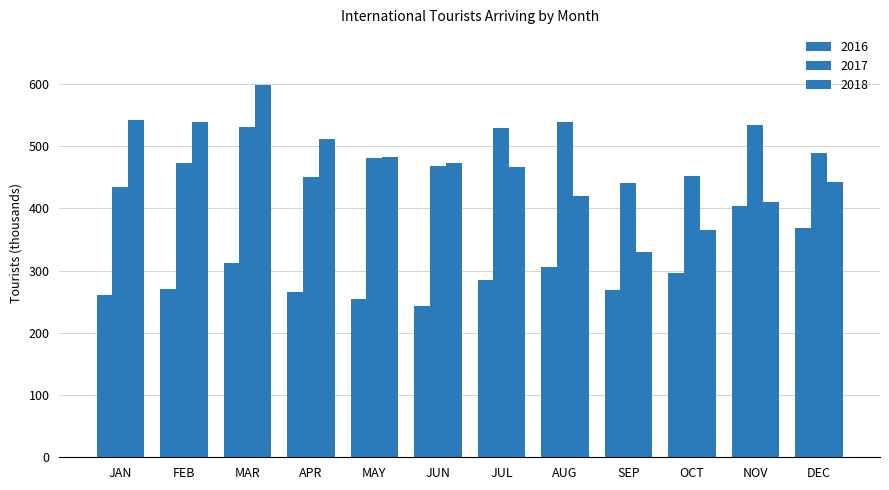

How many bars are there in total?

36